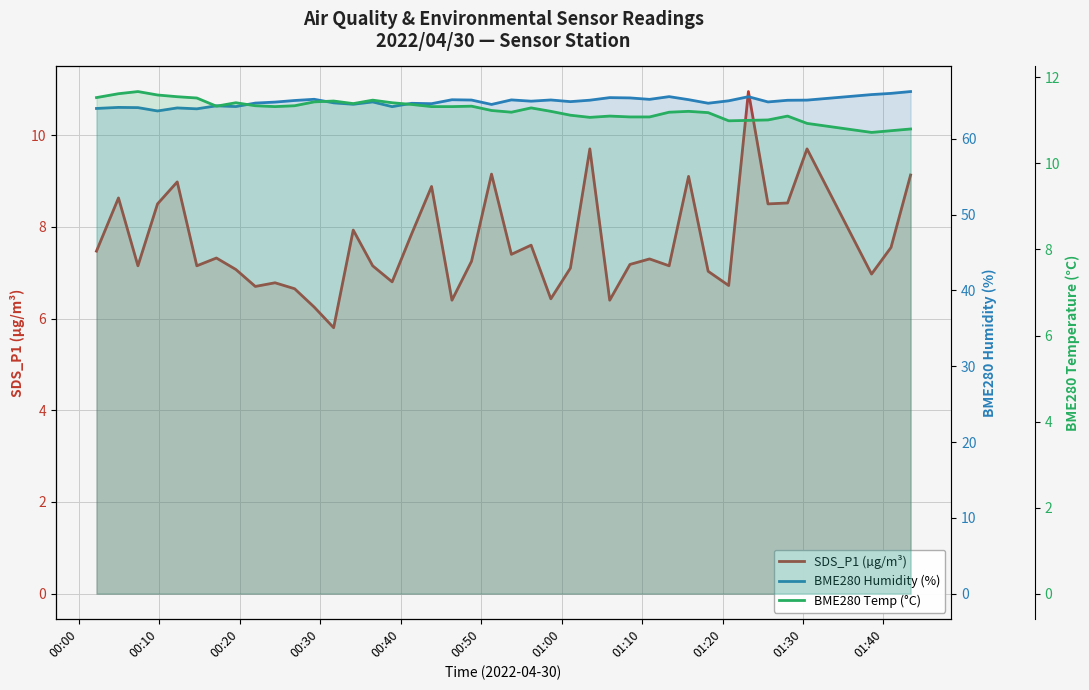

True or false: BME280 Humidity (%) and SDS_P1 (µg/m³) cross at least once.

False